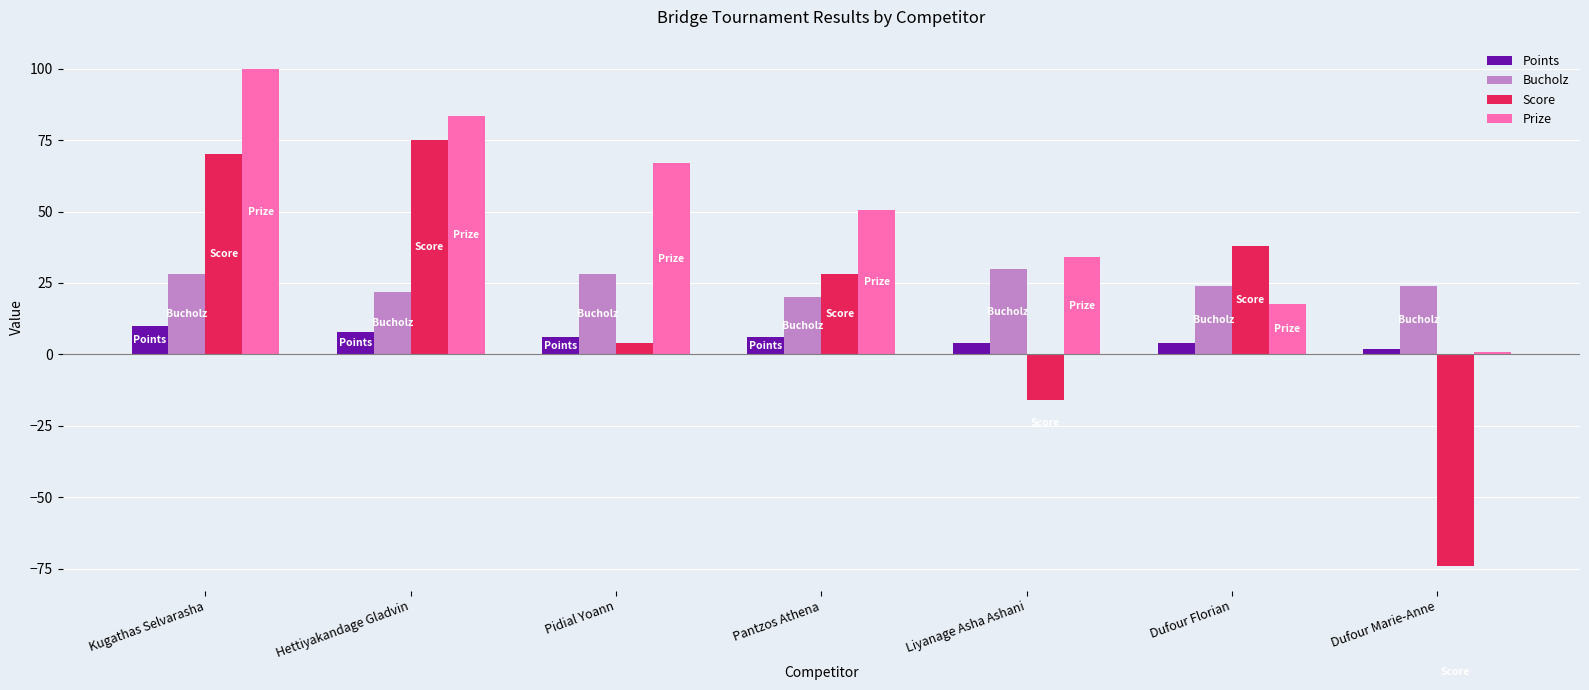

Which series has the largest total across all categories?

Prize